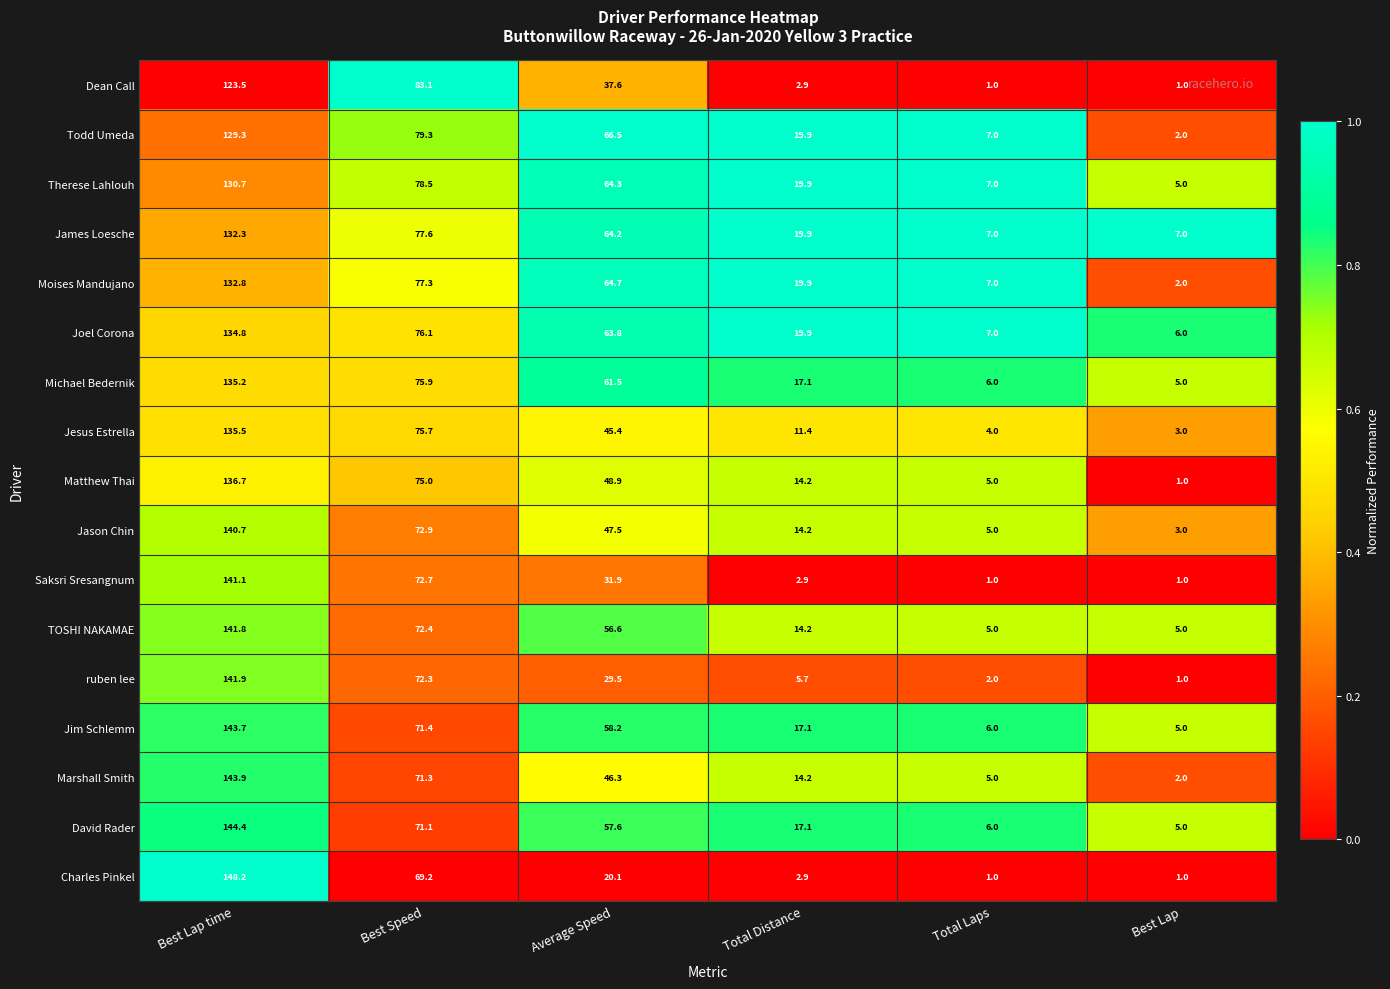

What is the average value of the David Rader series?

50.2